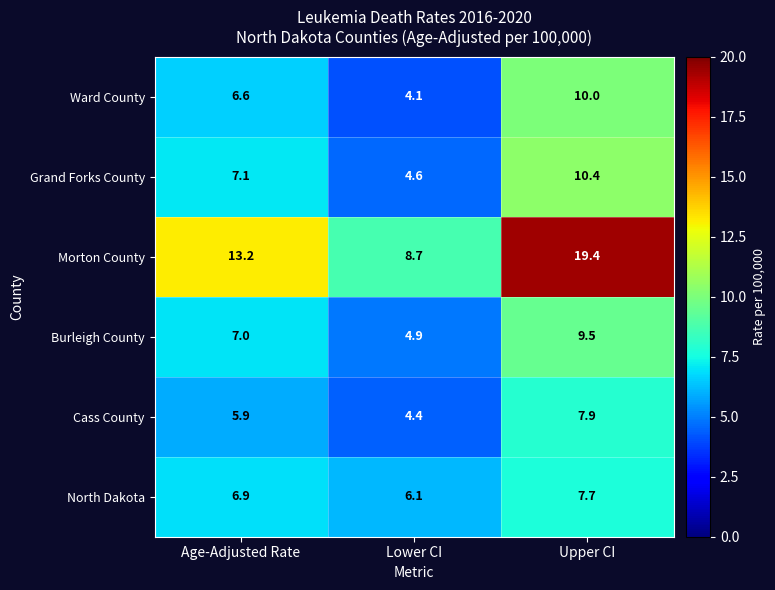

Which category has the highest value across all series?

Upper CI